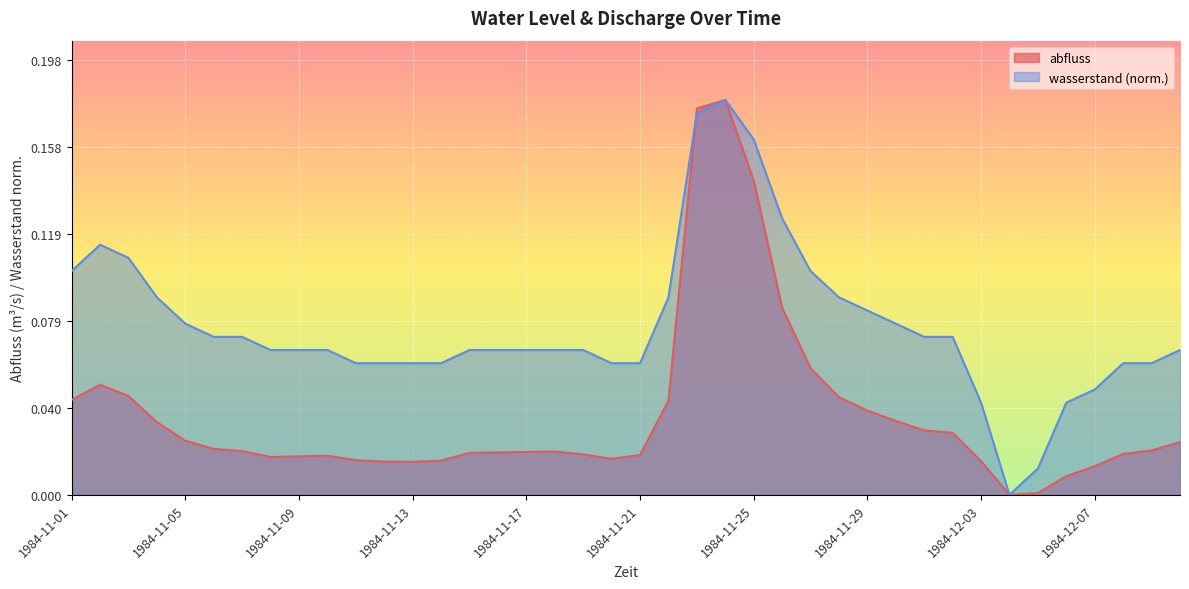

Which series has the largest total across all categories?

wasserstand (norm.)